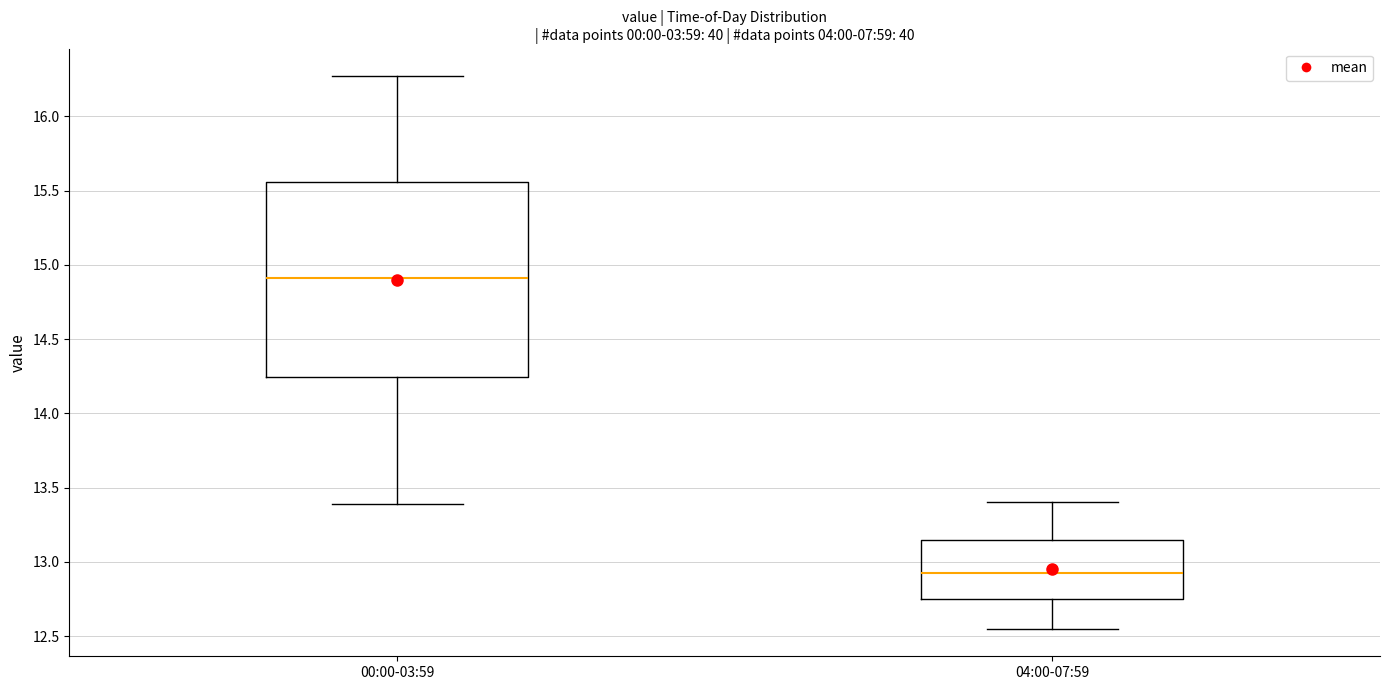

Reading left to right, transcribe this box plot: for each box, give where its median line is, the range the box spans, and where its two whiskers end, as read against the y-axis. The values are not printed on the chart, so give them approximately, as read against the axis.

00:00-03:59: median 14.90, box 14.25 to 15.55, whiskers 13.40 to 16.25
04:00-07:59: median 12.95, box 12.75 to 13.15, whiskers 12.55 to 13.40